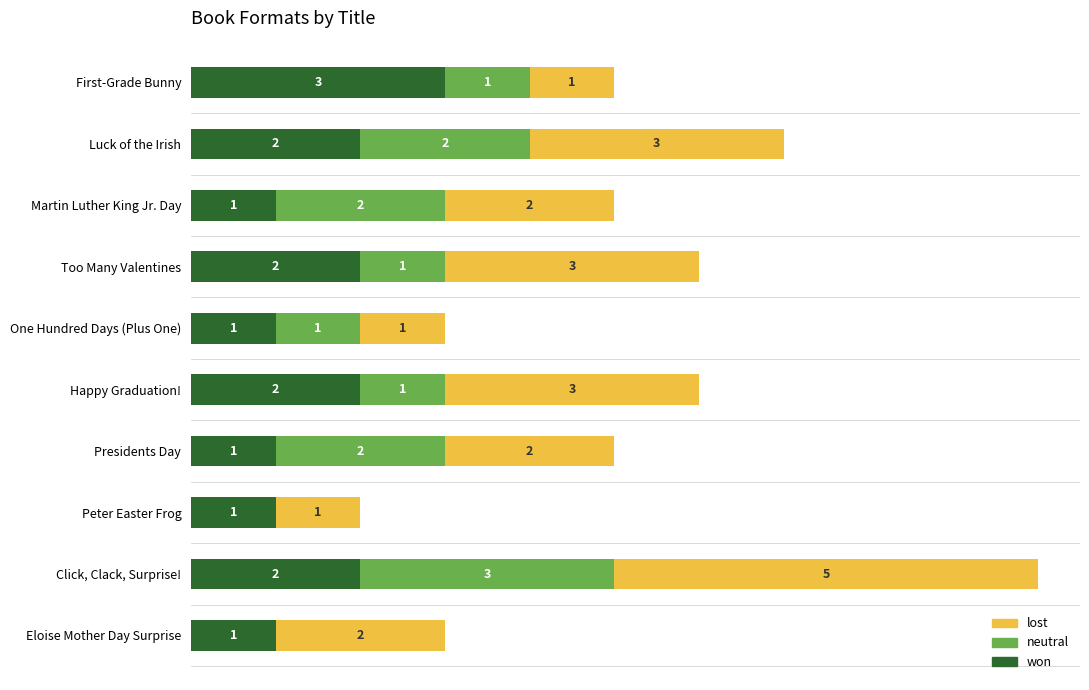

At which category is the sum across all series the highest?

Click, Clack, Surprise!